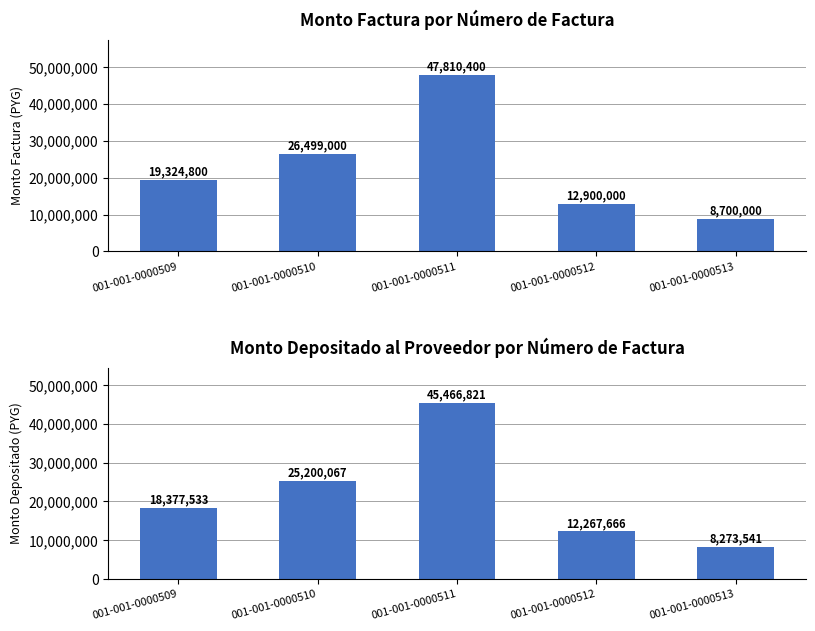

How many distinct data groups are displayed?

2